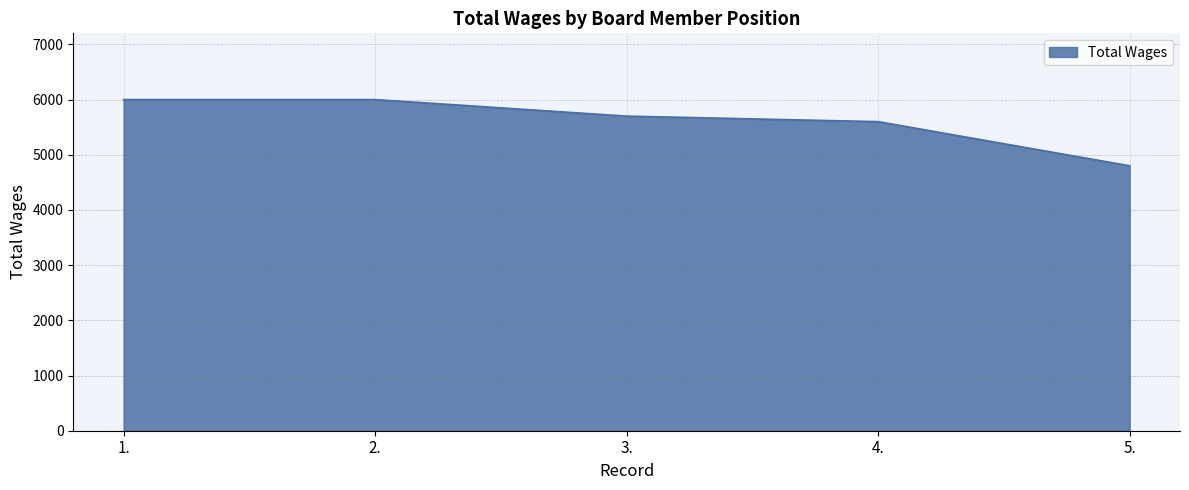

True or false: there are more than 2 points higher than both neighbors.

False